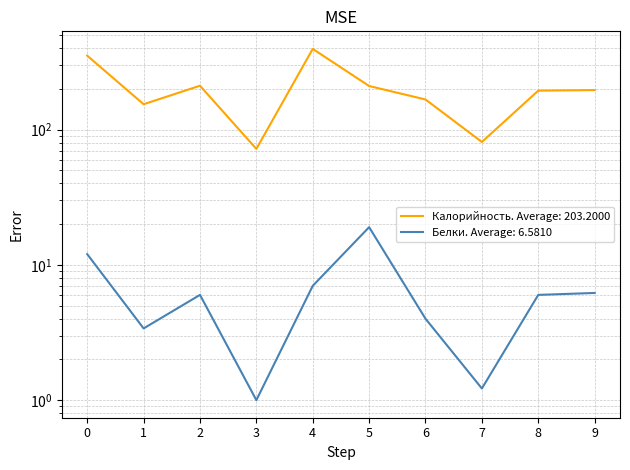

Is it true that Белки equals 17.5 at 0?

False